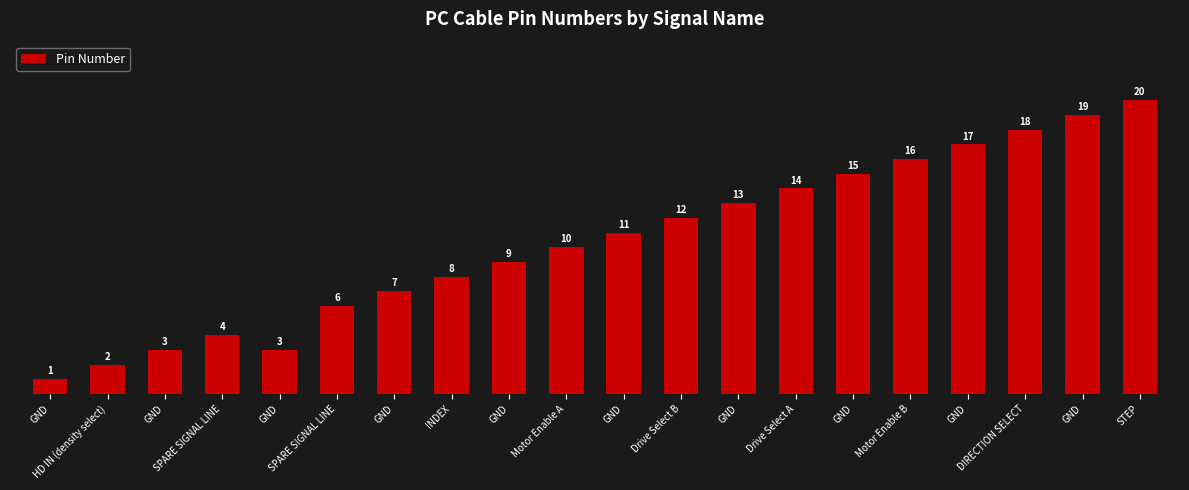

The chart shows a value of 2 at GND. True or false?

False